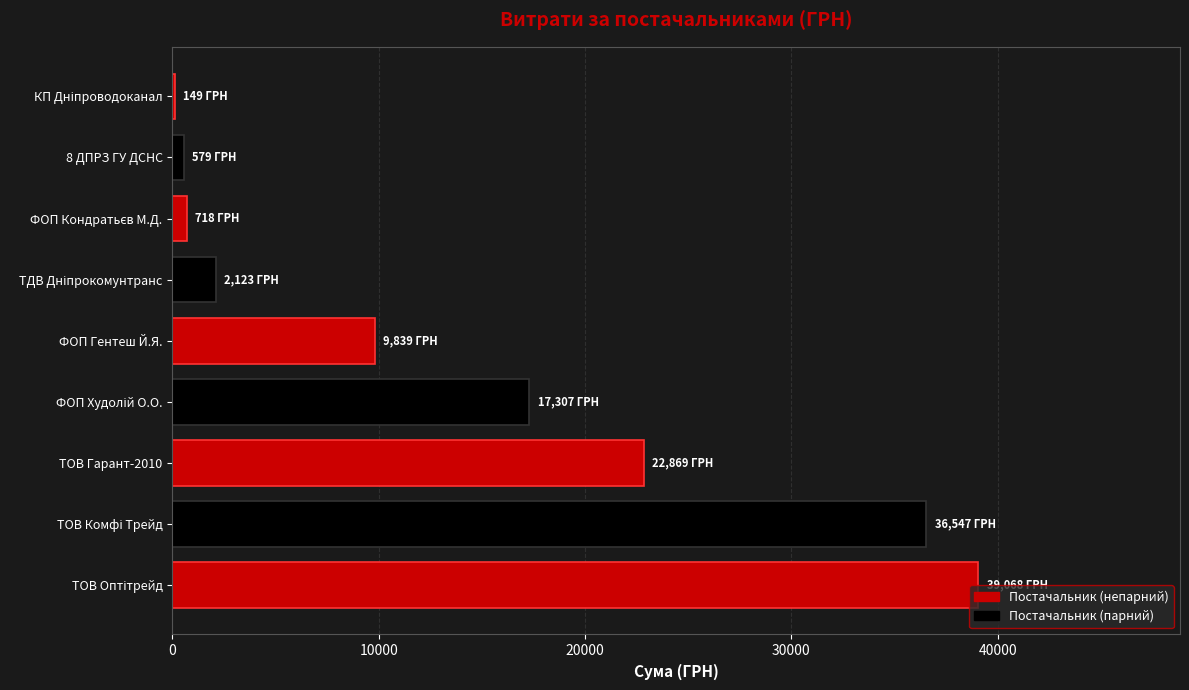

What is the difference between the maximum and second lowest values?

38488.8